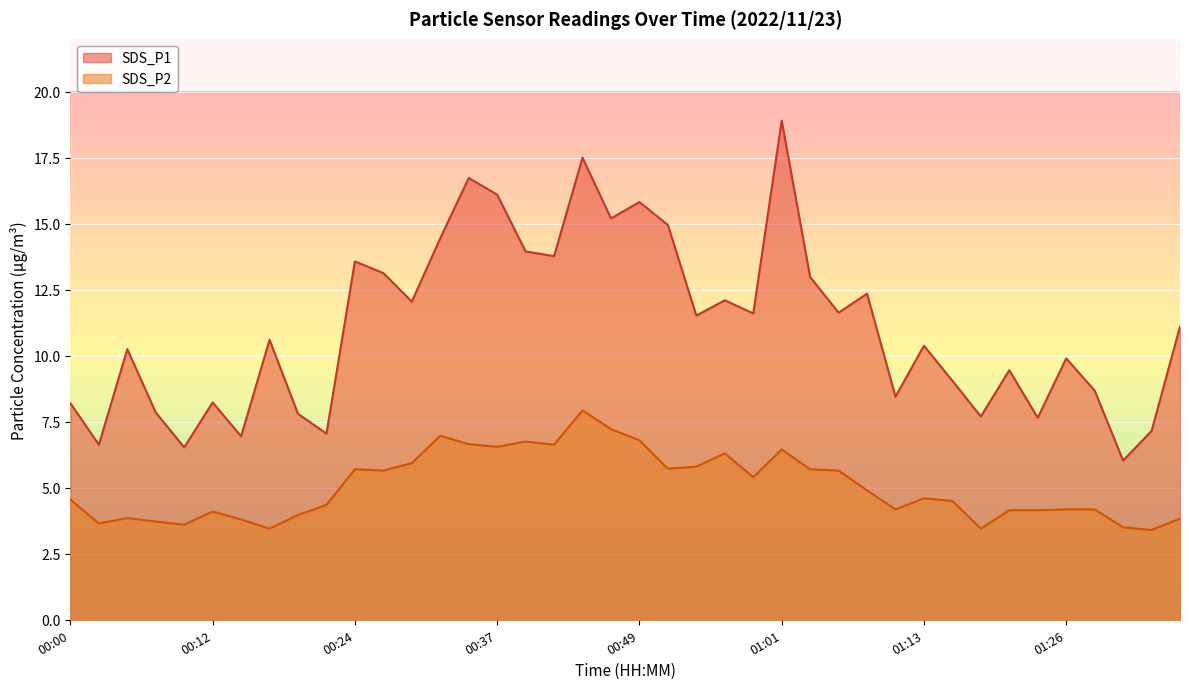

What is the average value of the SDS_P2 series?

5.0